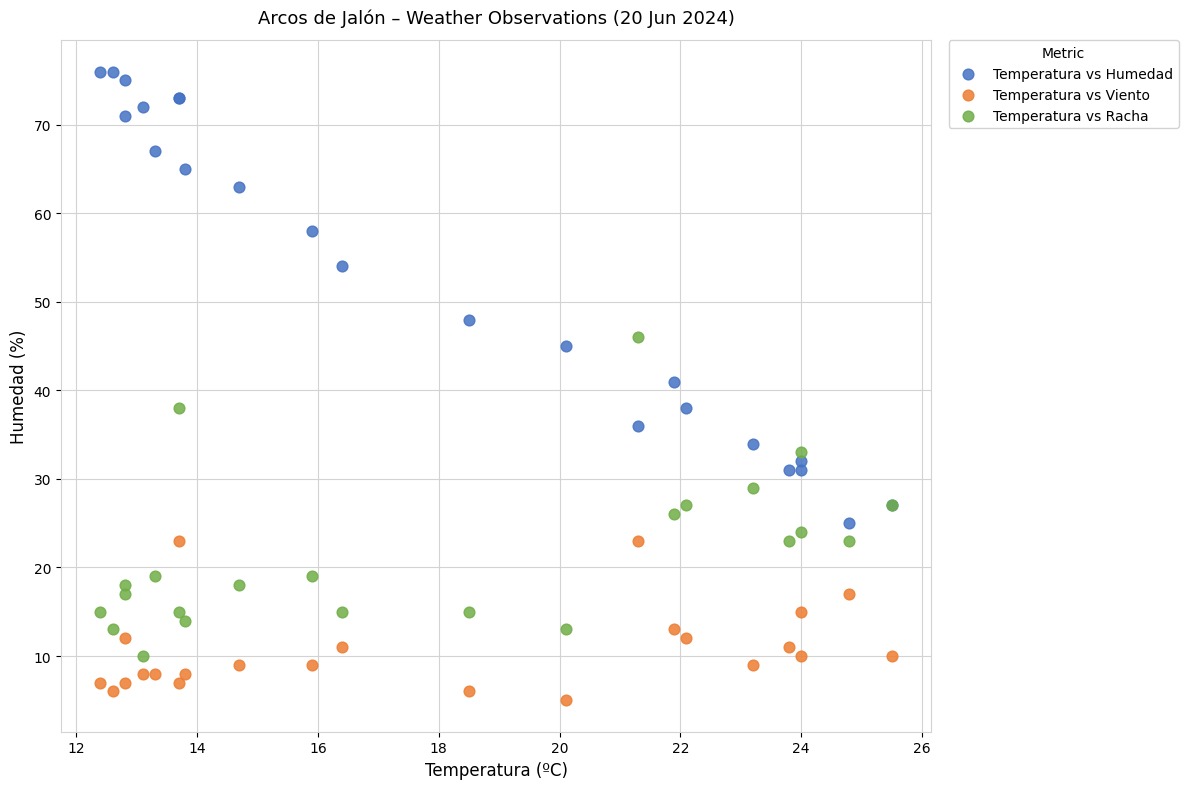

Across all series, what Y value is closest to 40?

41